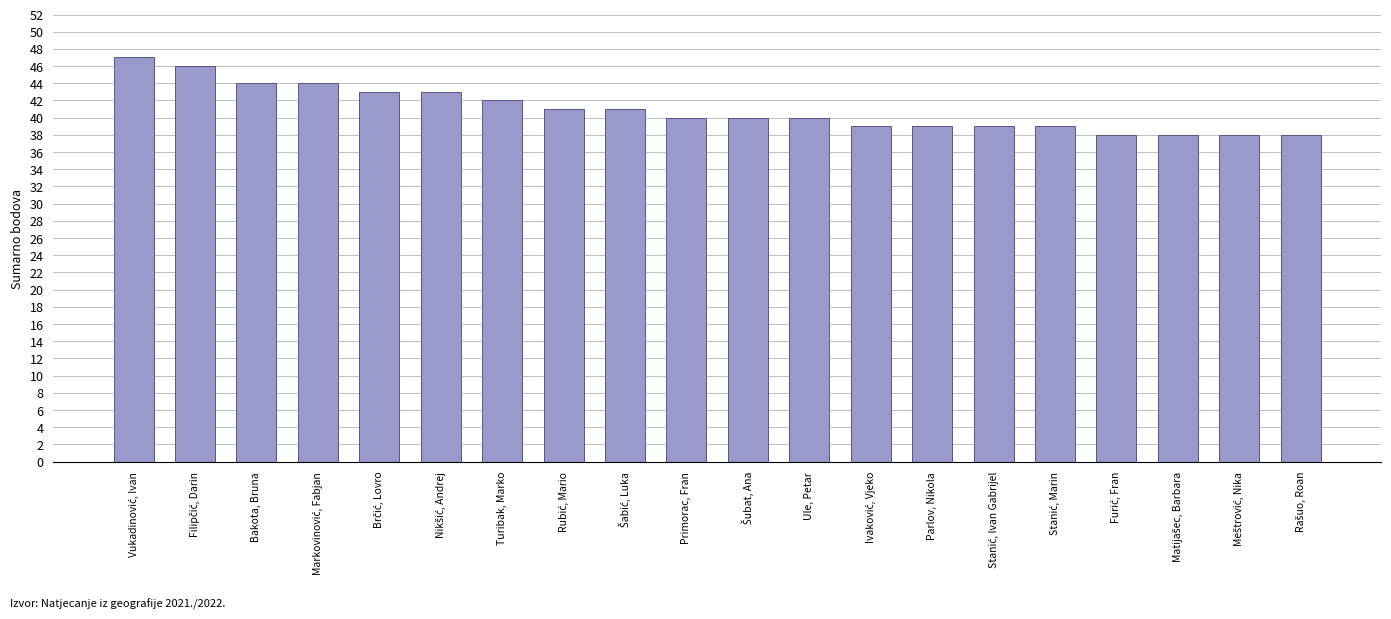

What is the approximate value at Parlov, Nikola?

39